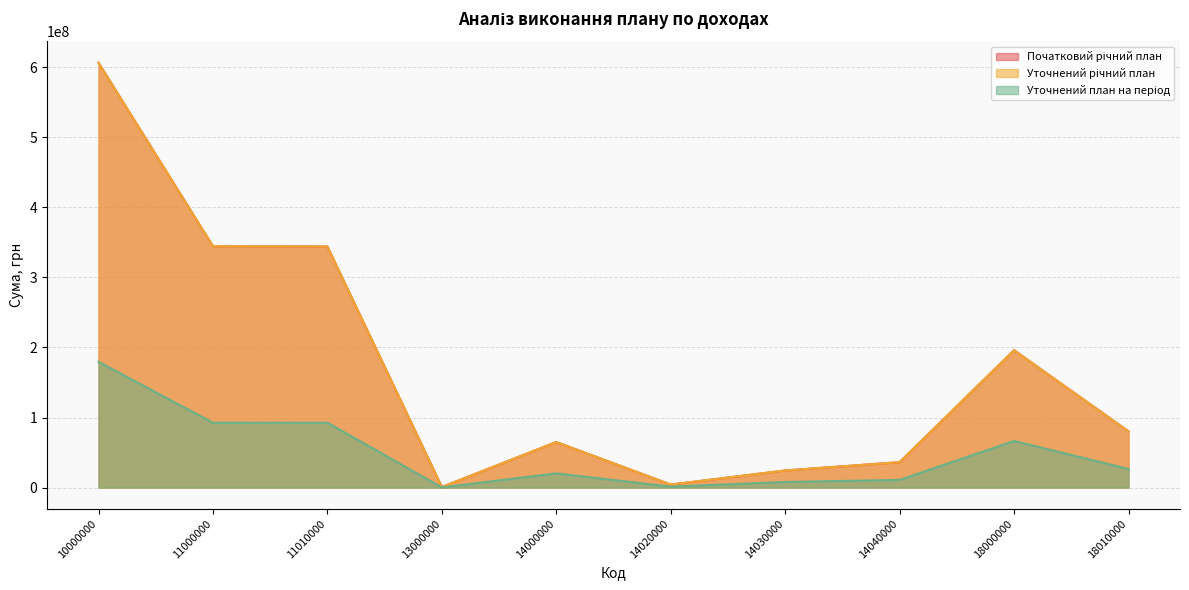

What is the difference between the maximum and minimum values in the Уточнений план на період series?

179300400